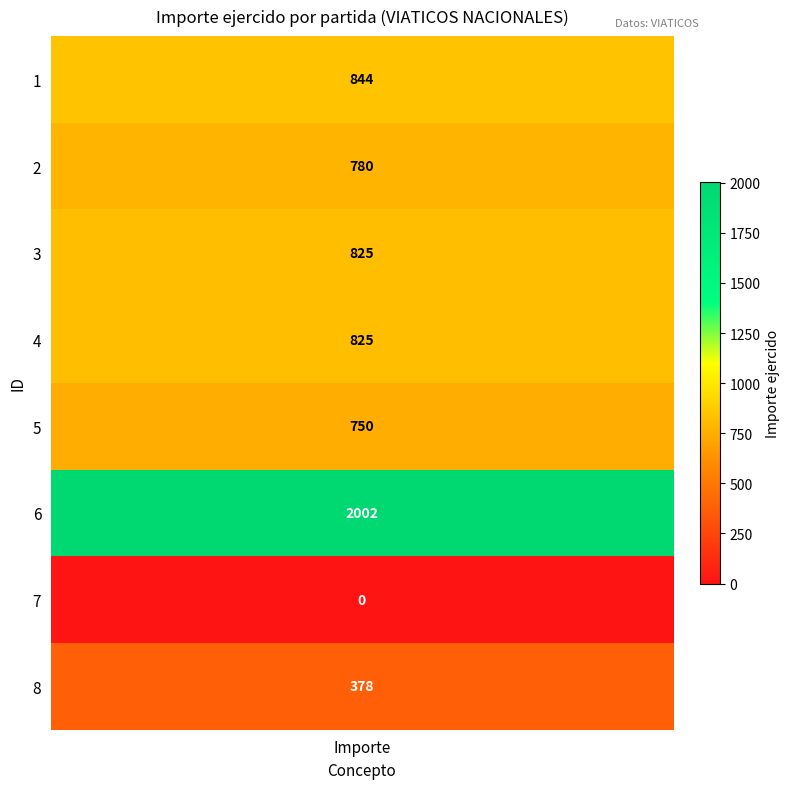

What is the difference between the second highest and minimum values?

844